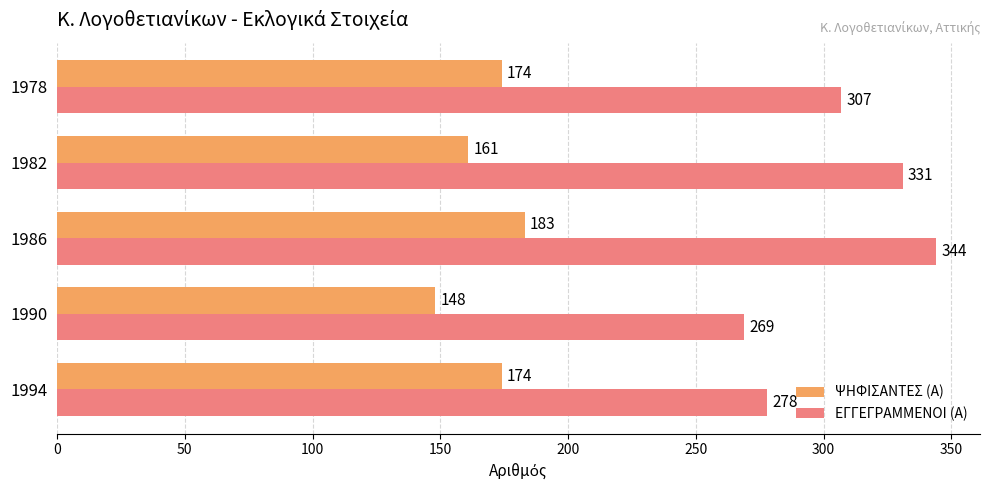

At how many categories does at least one series exceed 178?

5